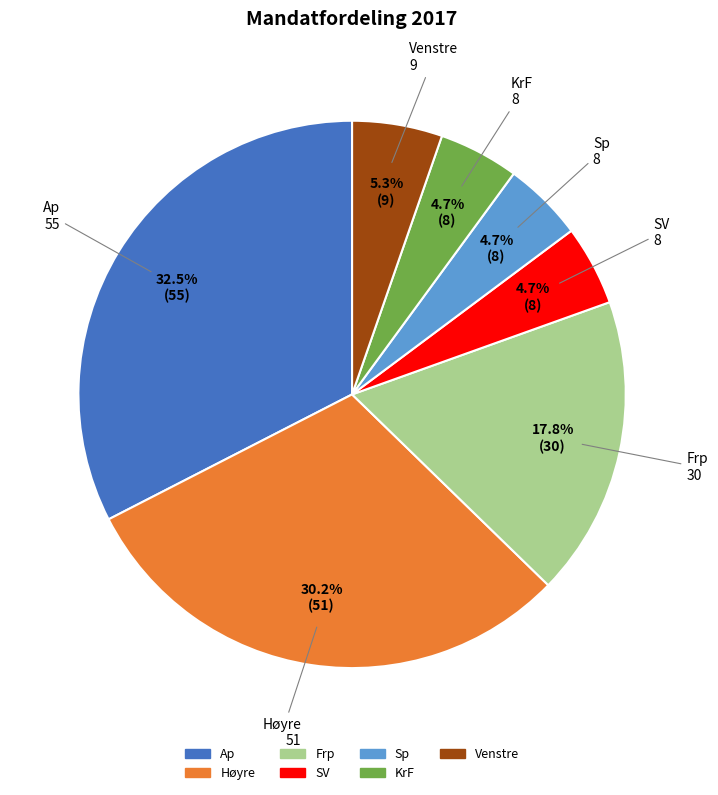

Does any single category account for the majority?

No